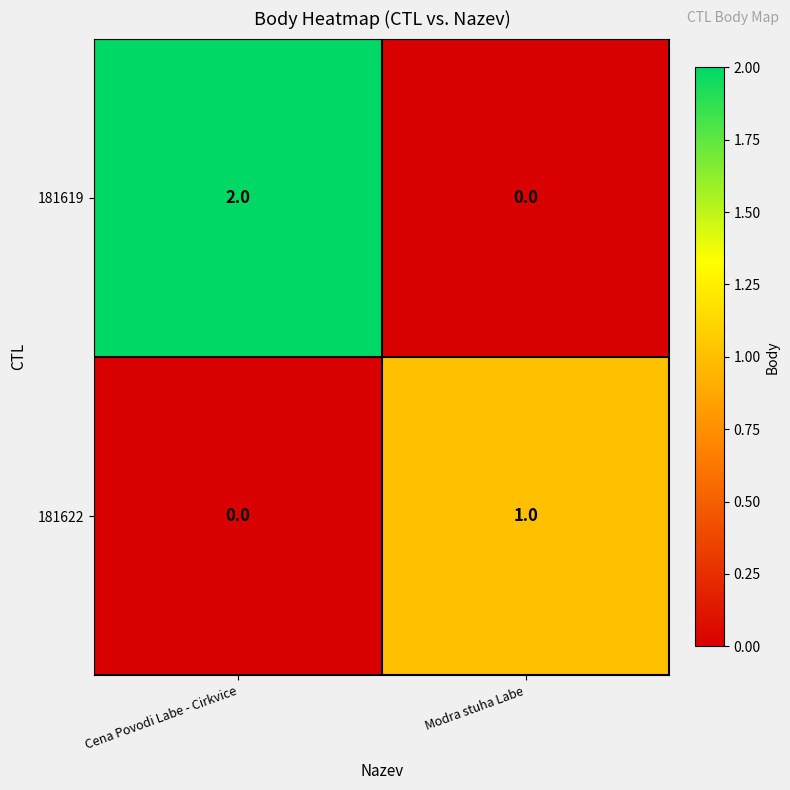

How many distinct data groups are displayed?

2